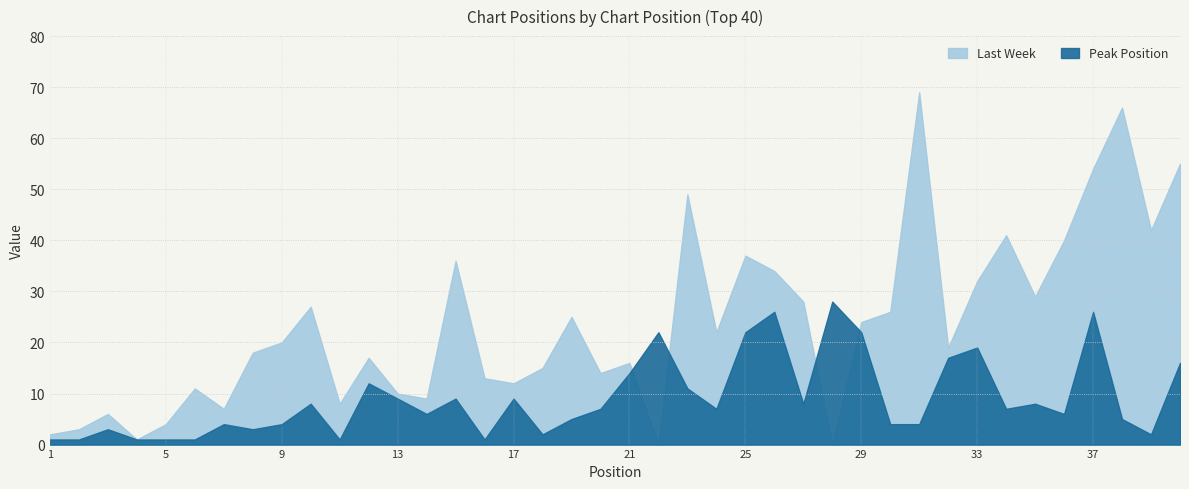

At which category does the chart reach its minimum across all series?

22